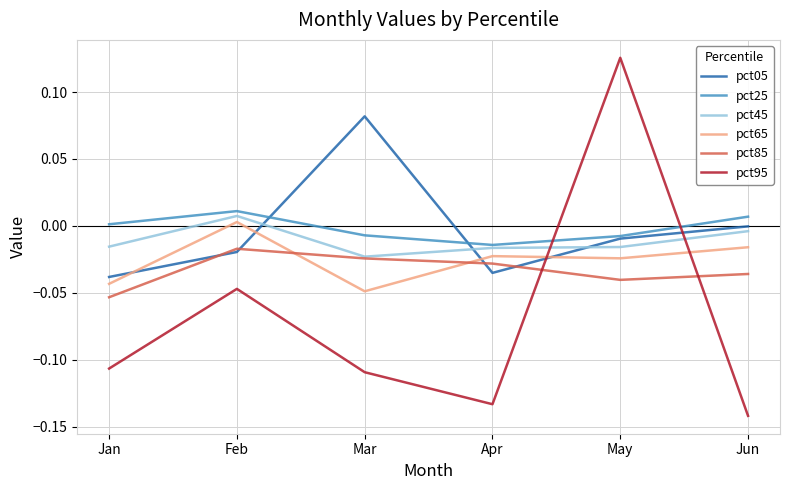

Is this an area chart (filled region under the line)?

No